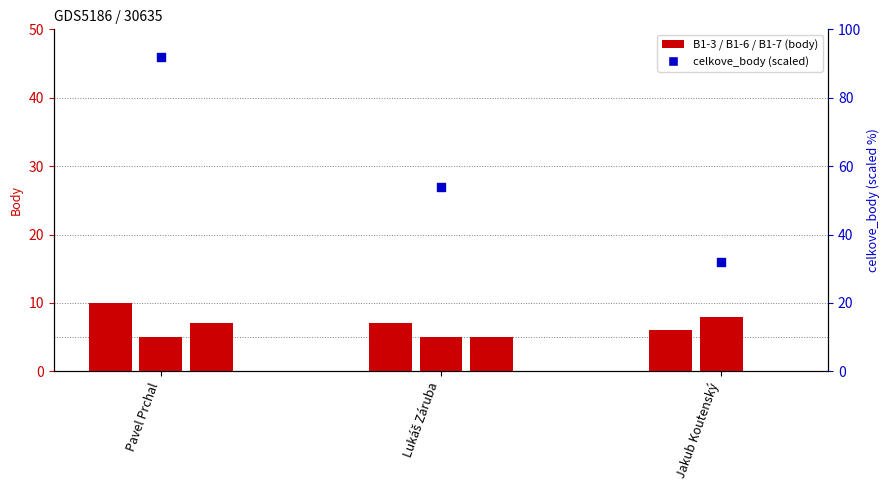

Which series has the largest total across all categories?

celkove_body